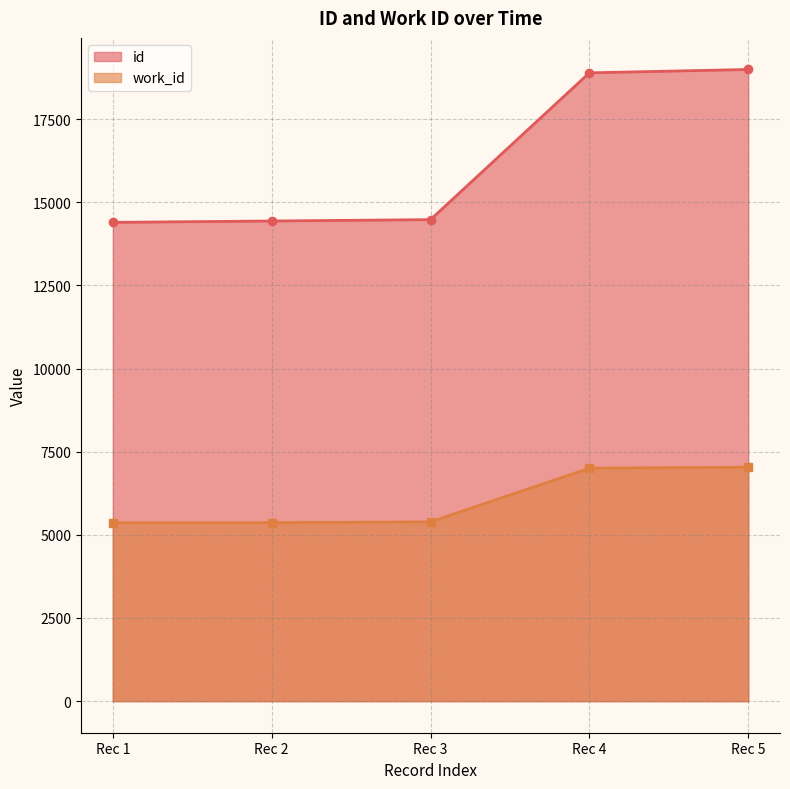

How many values in the work_id series are below 5391?

2